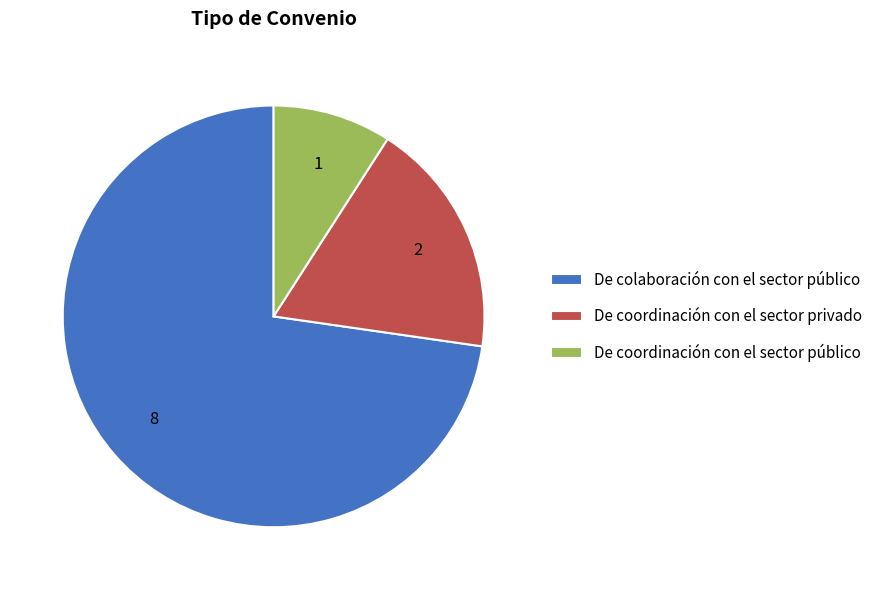

What is the ratio of the value at De coordinación con el sector público to the value at De coordinación con el sector privado?

0.5